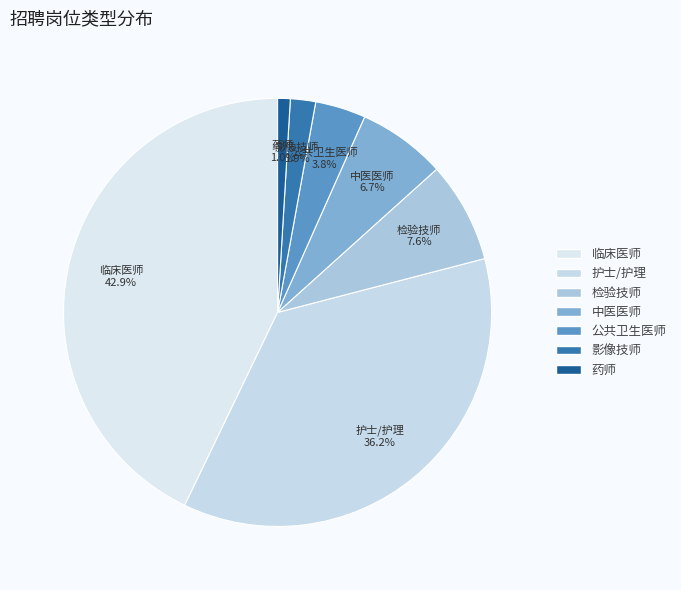

Which slice is the smallest?

药师